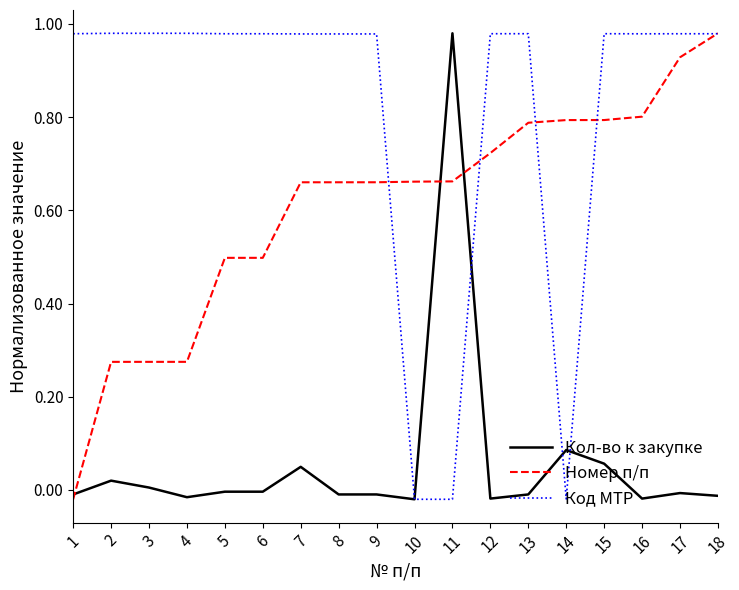

What are all the series names shown in the legend?

Кол-во к закупке, Номер п/п, Код МТР